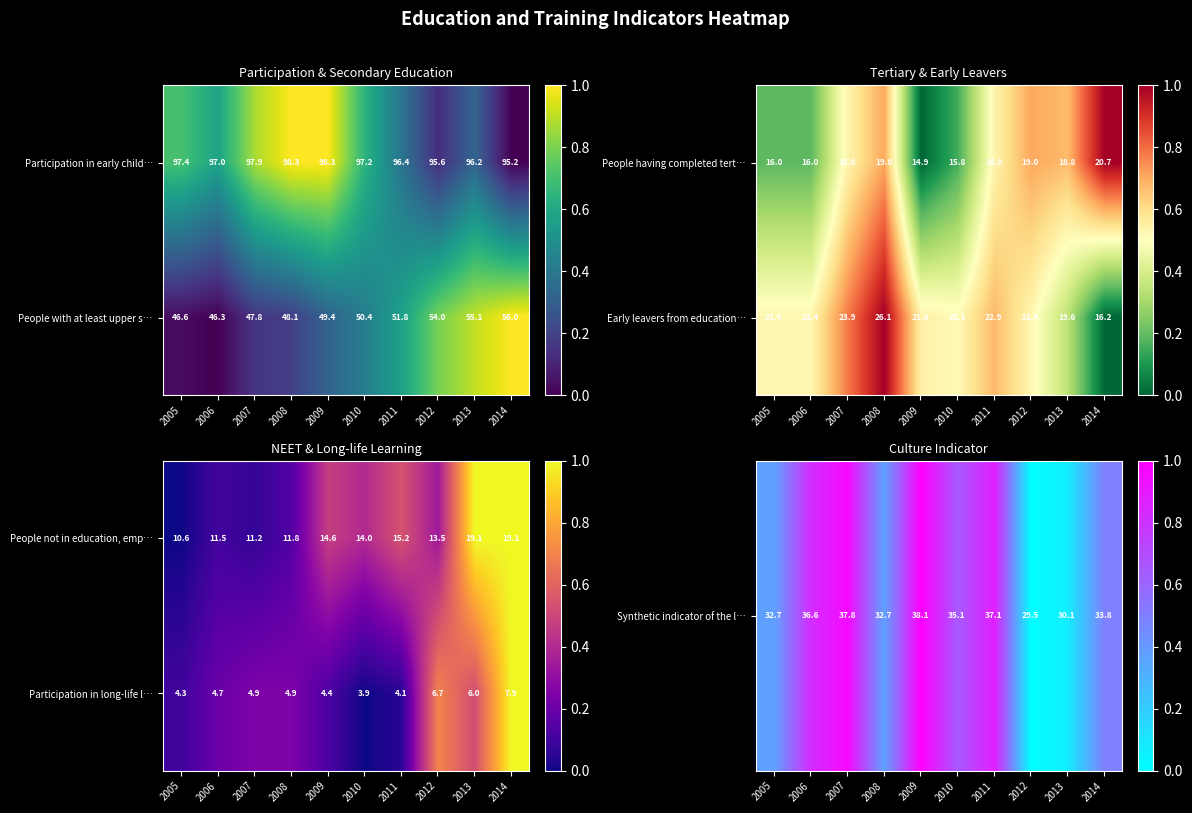

Which category has the highest value in the Participation in long-life l… series?

2014